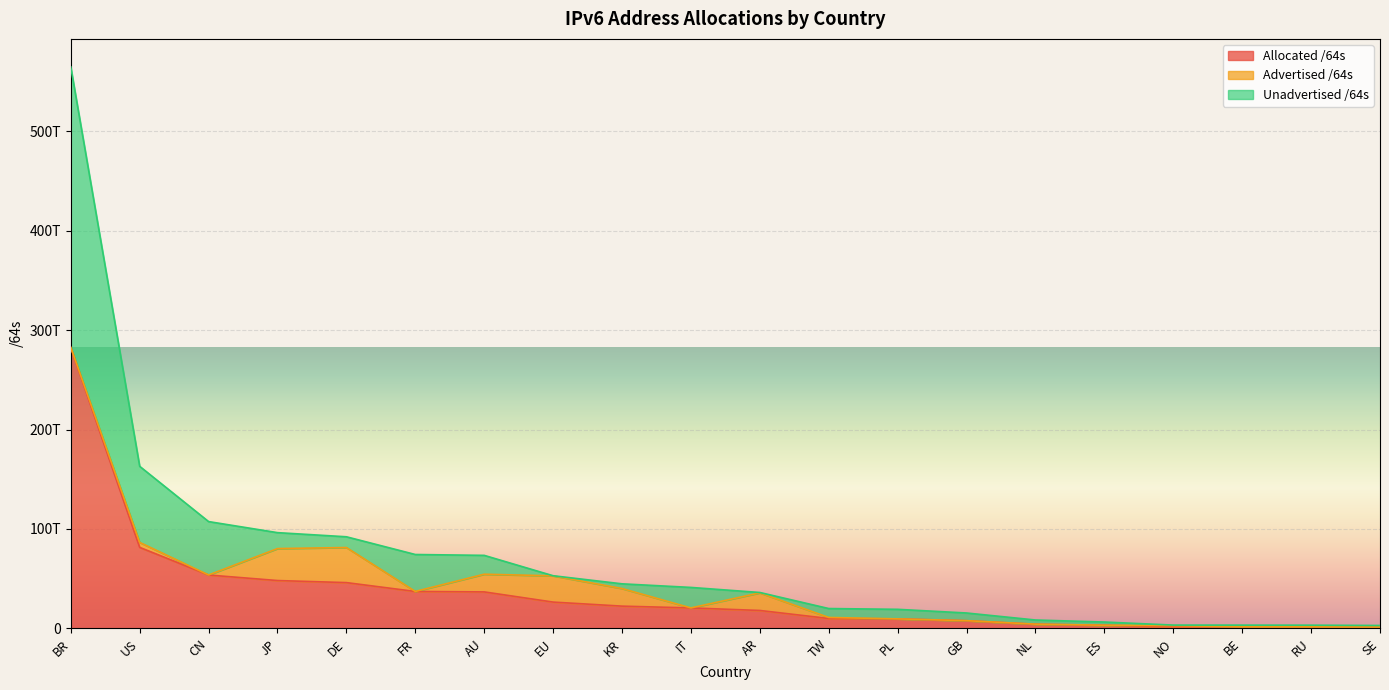

At how many categories does at least one series exceed 65396199028850?

7